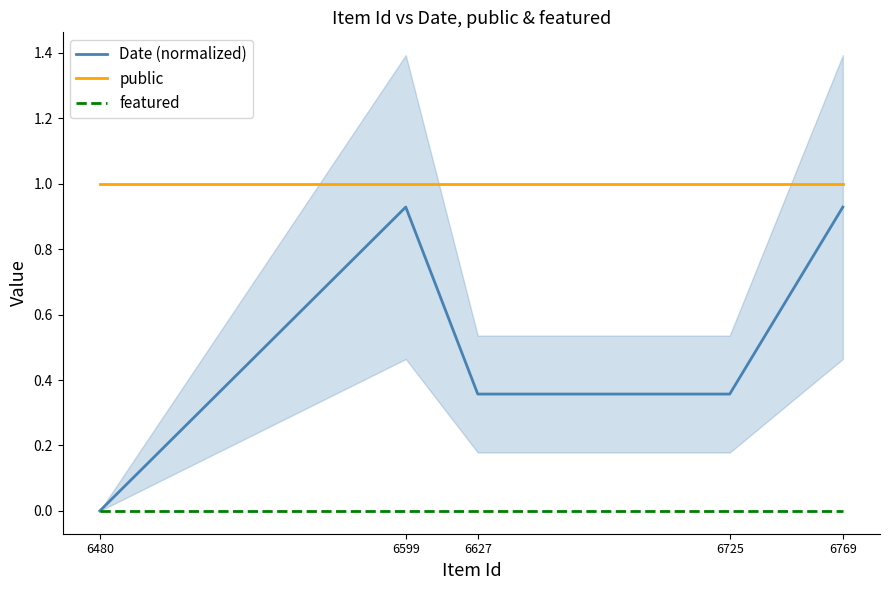

Is the value of featured at 6480 greater than the value of public at 6627?

No